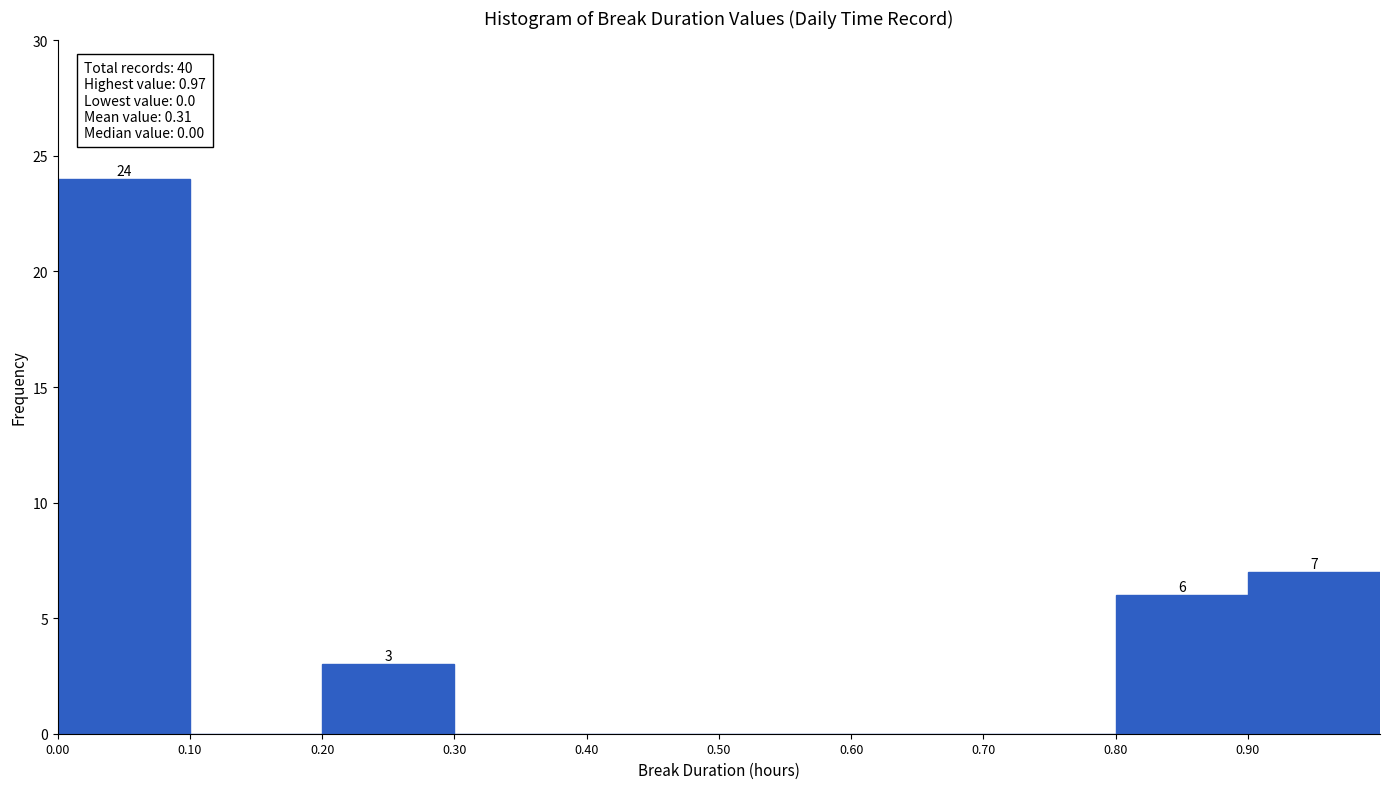

Over which range of the x-axis is the bar tallest?

0.0 to 0.1